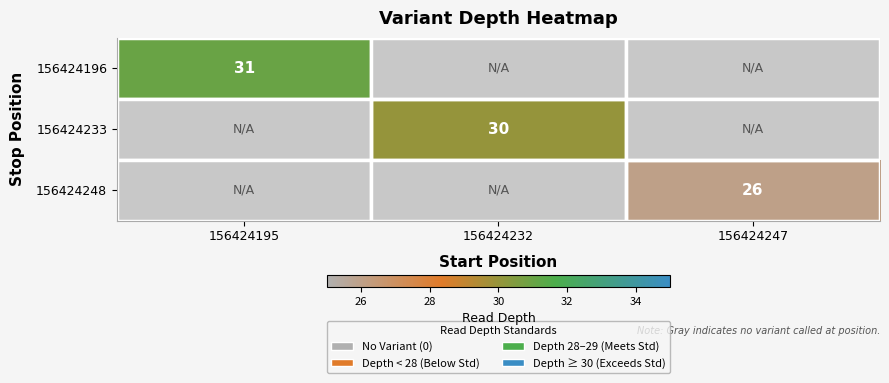

The 156424248 series shows 45 at 156424247. True or false?

False